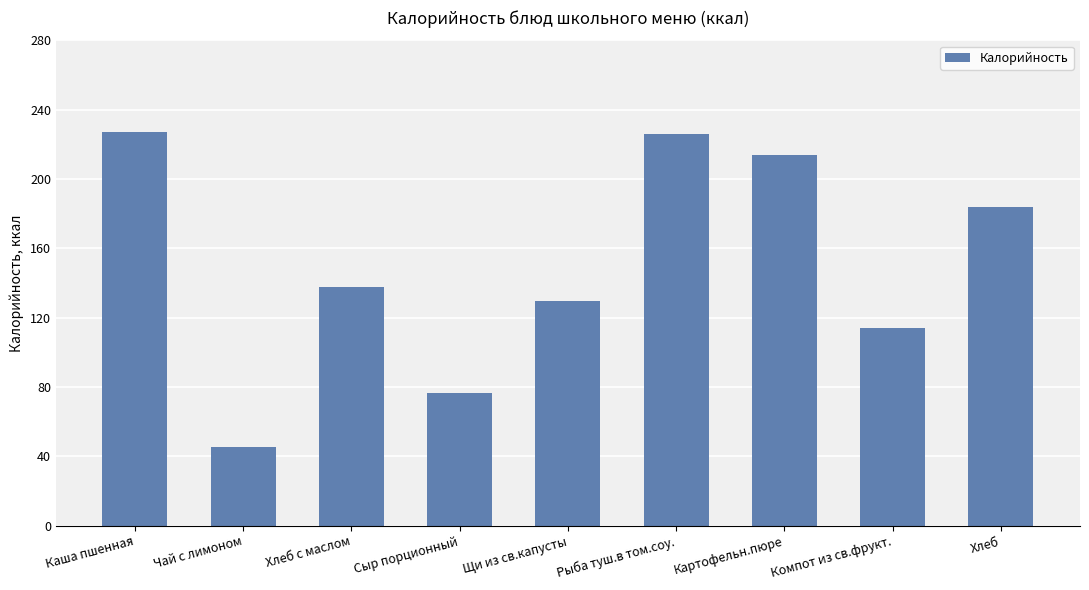

What is the difference between the maximum and minimum values?

182.0